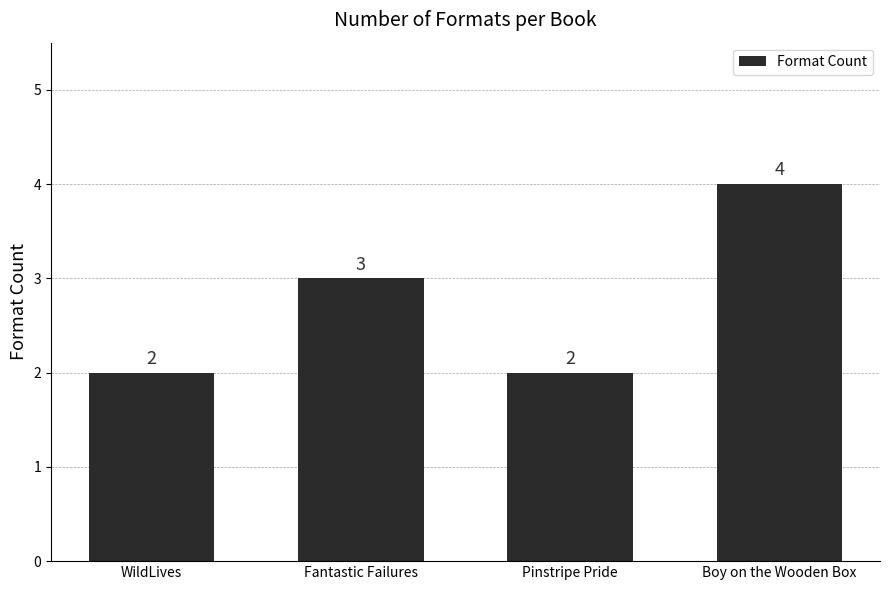

What is the sum of all values?

11